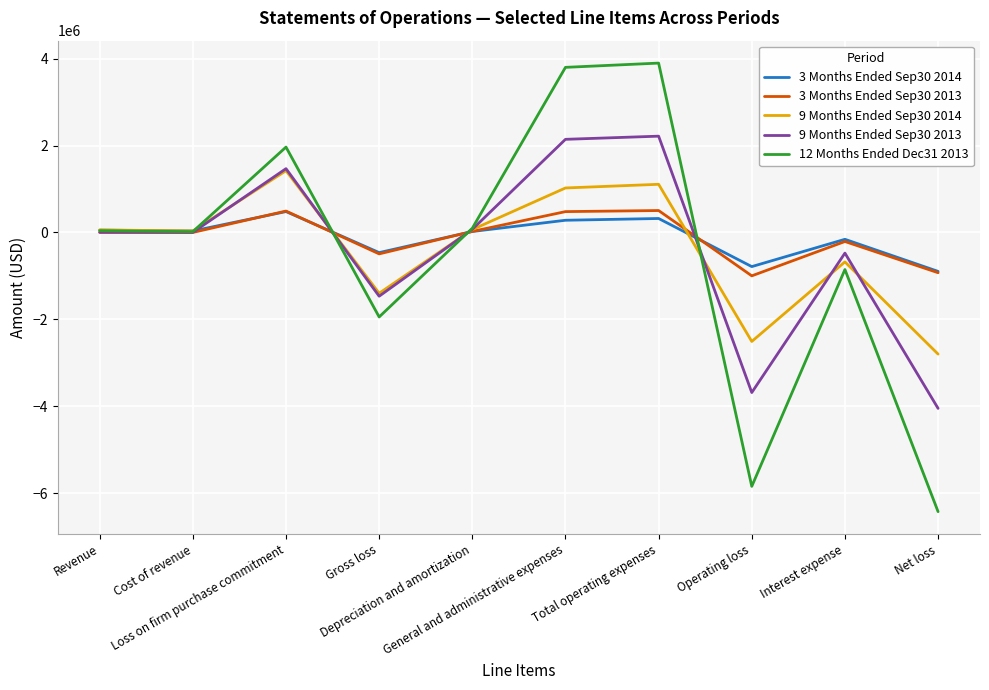

What is the lowest value of the 9 Months Ended Sep30 2014 series?

-2798483